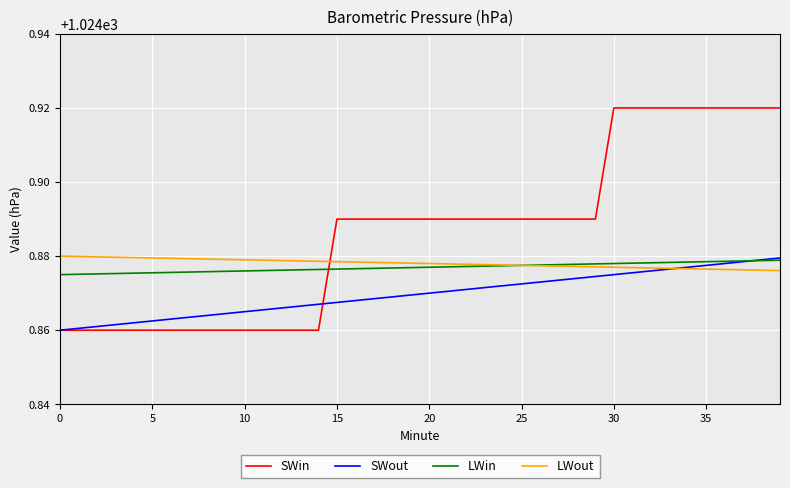

How many lines are shown in the chart?

4